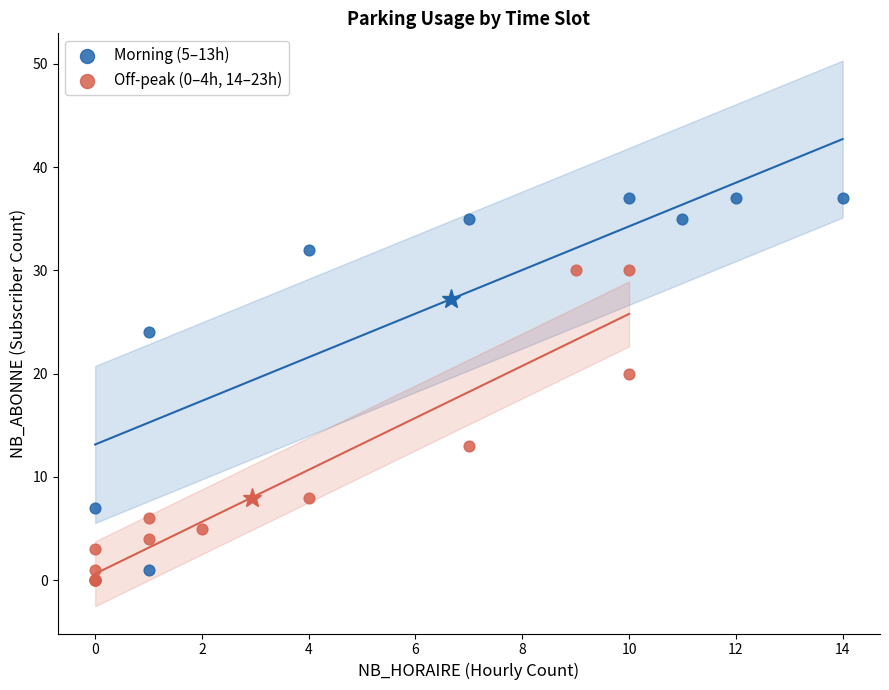

Which series reaches the minimum Y coordinate?

Off-peak (0–4h, 14–23h)